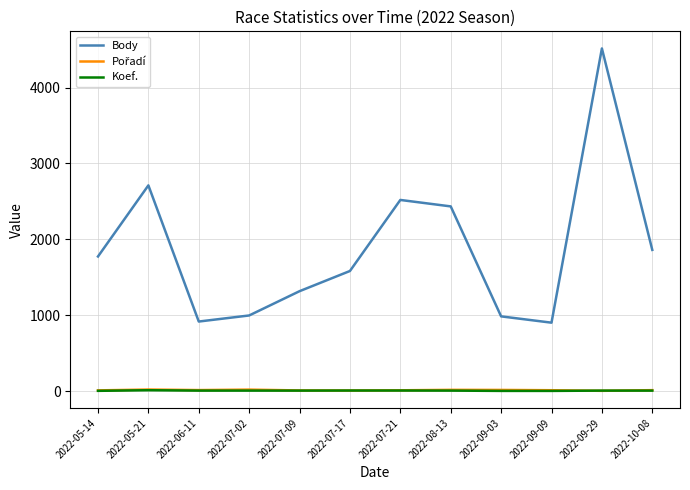

What is the maximum value shown in the chart?

4515